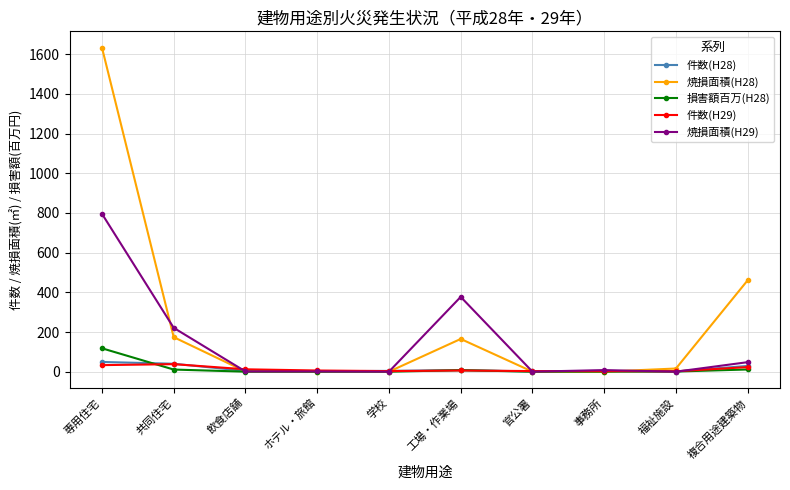

At which category does the chart reach its peak across all series?

専用住宅